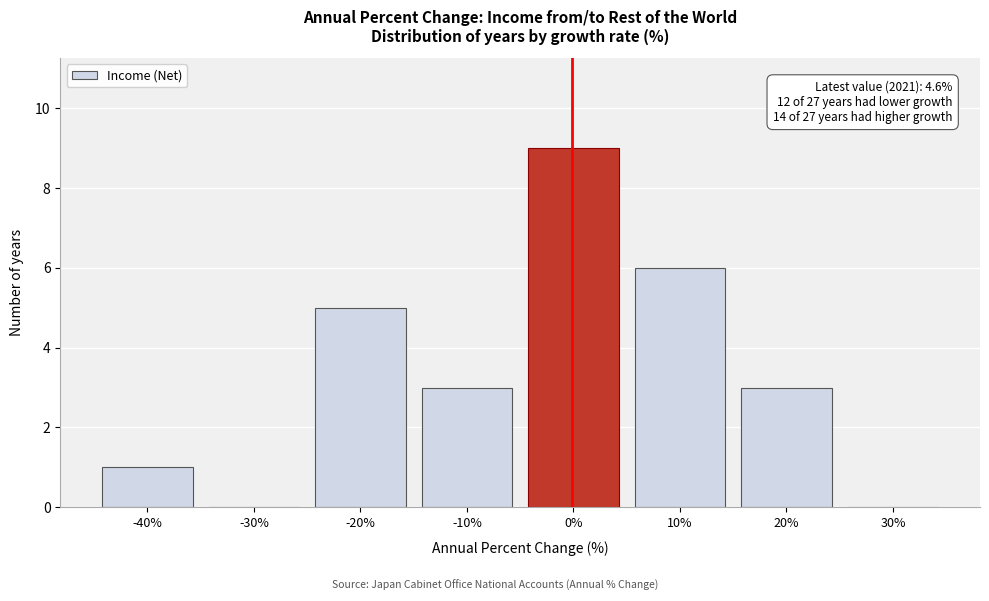

Reading left to right, extract all data points from this chart.

-40%=1	-30%=0	-20%=5	-10%=3	0%=9	10%=6	20%=3	30%=0